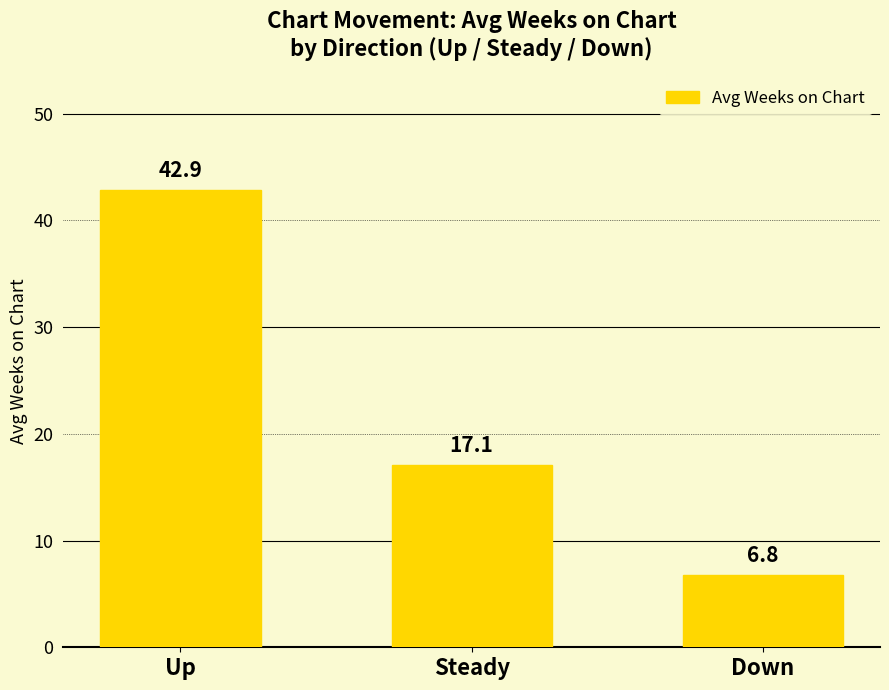

How many bars are there in total?

3